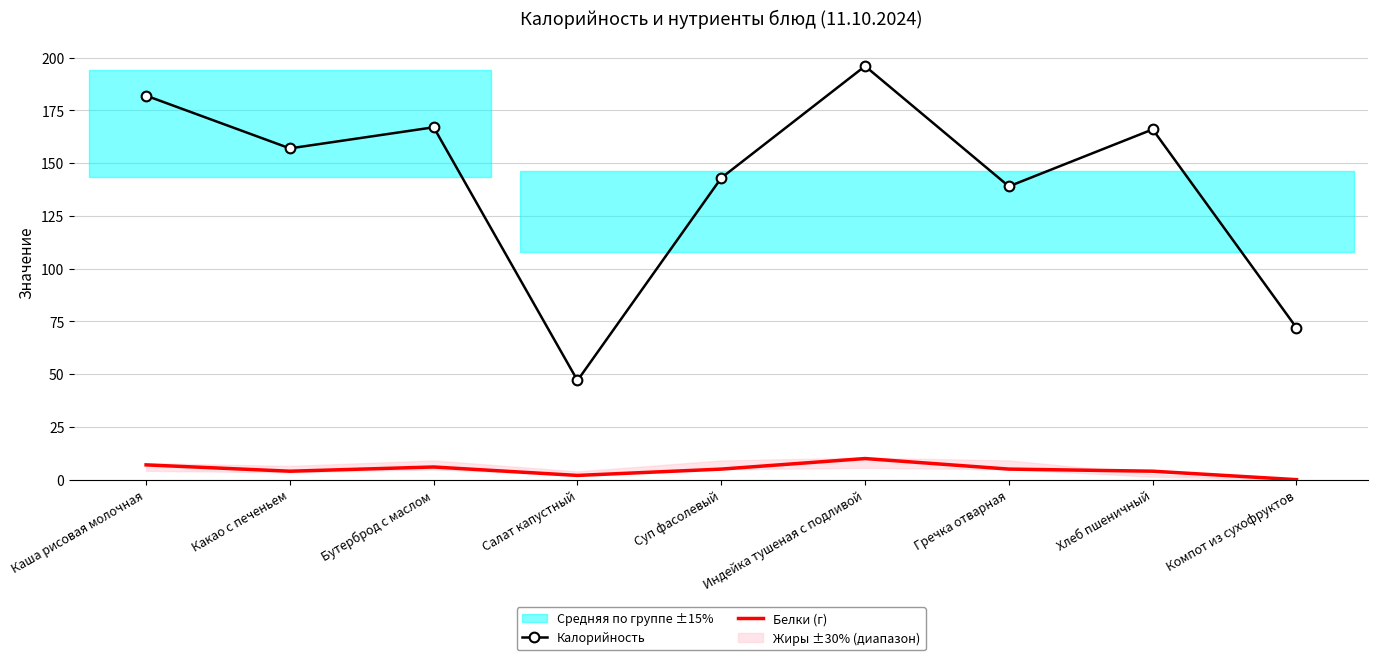

What is the value of the Калорийность point at the 3rd from the left?

167